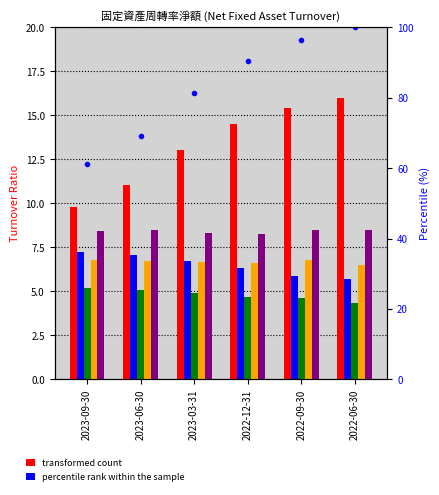

At which category does the chart reach its peak across all series?

2022-06-30